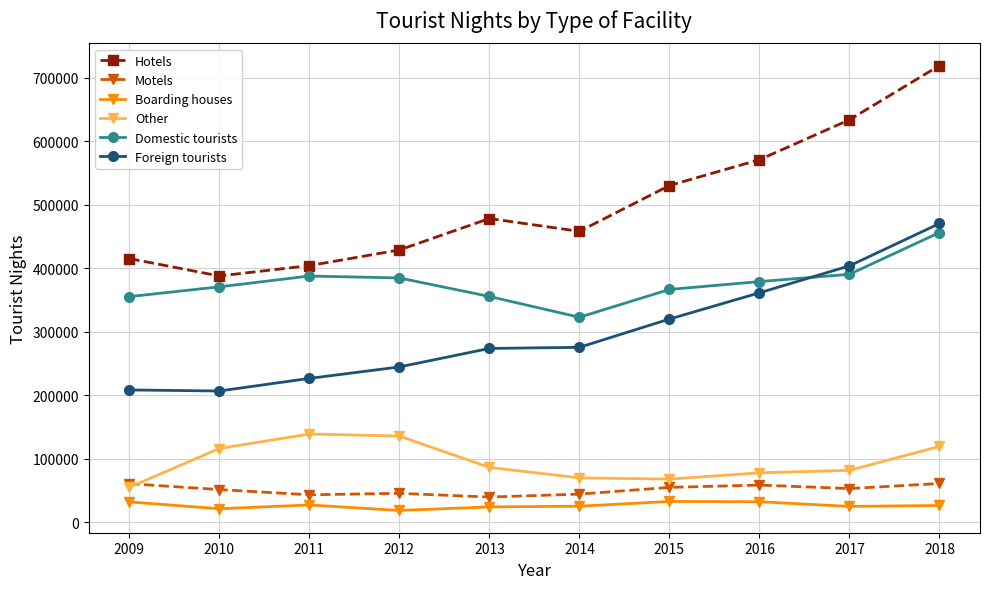

Rank the series by their maximum value, from highest to lowest.

Hotels, Foreign tourists, Domestic tourists, Other, Motels, Boarding houses